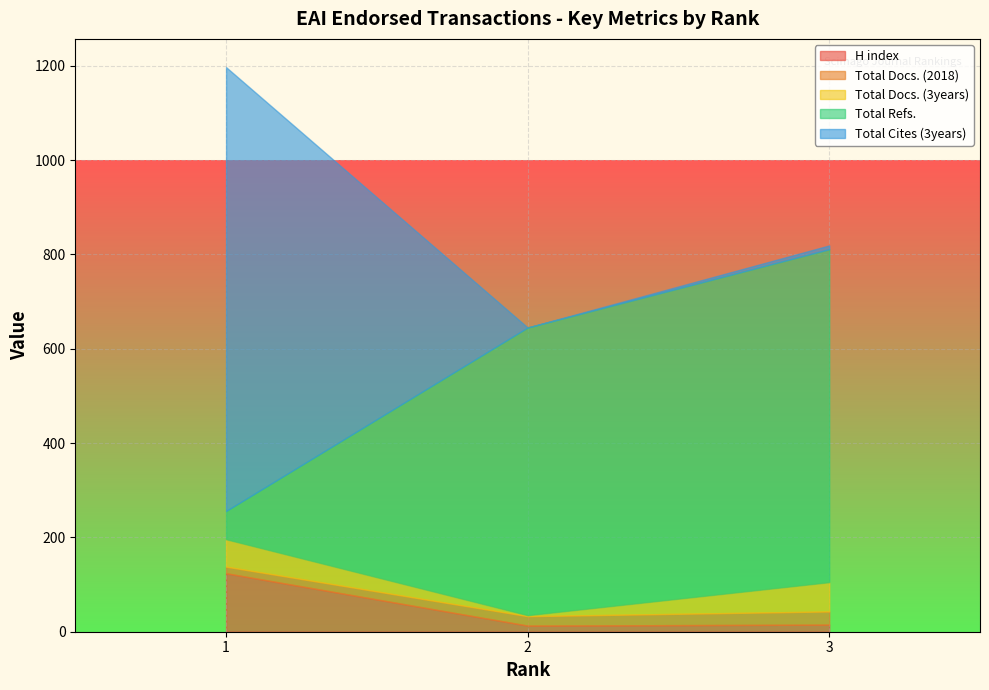

The Total Refs. series shows 271 at 2. True or false?

False